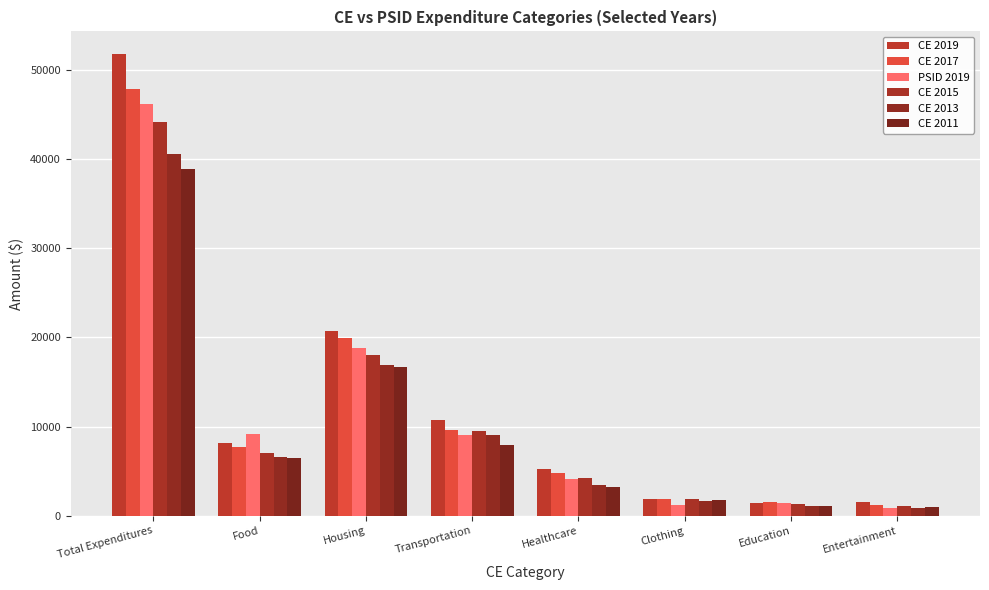

At Education, list the series in order from largest to smallest.

CE 2017, CE 2019, PSID 2019, CE 2015, CE 2013, CE 2011